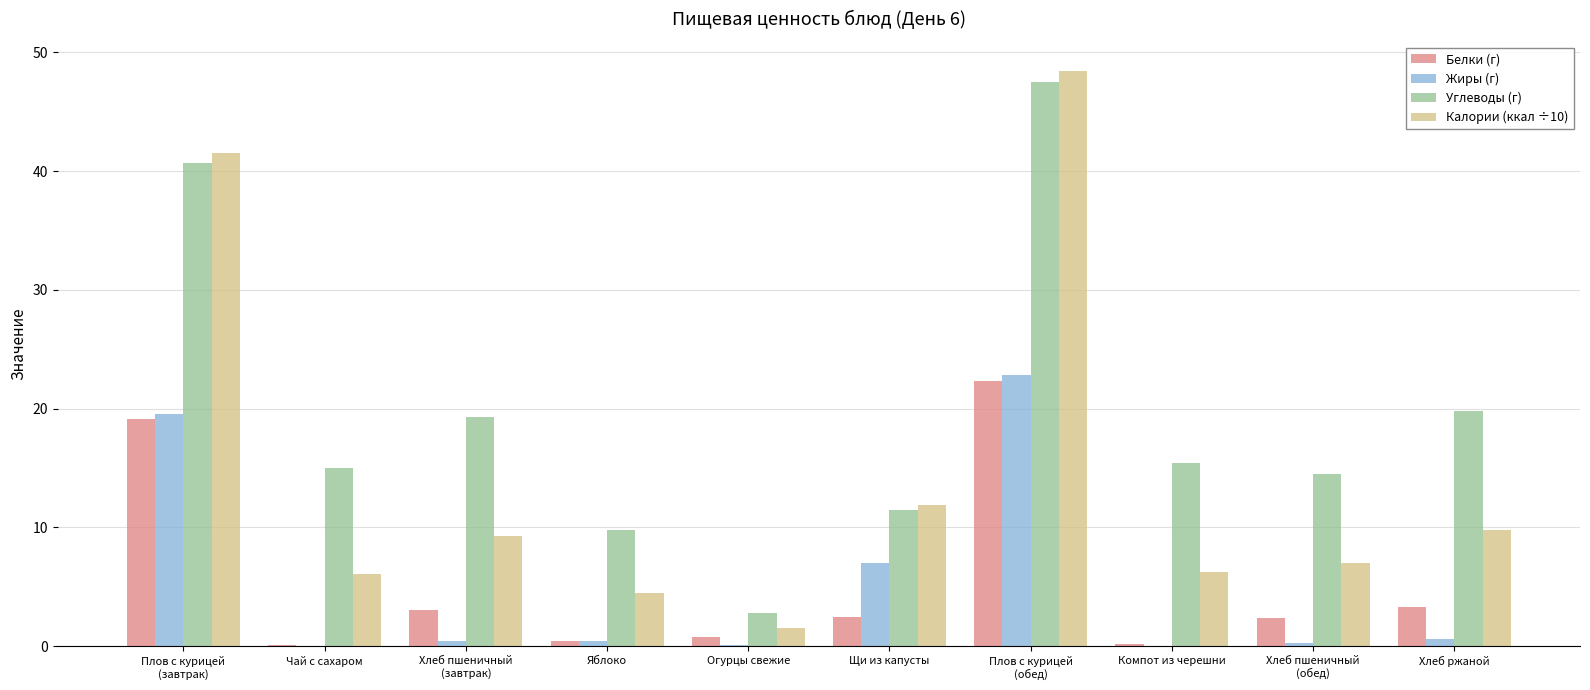

The Белки (г) series shows 2.4 at Щи из капусты. True or false?

True